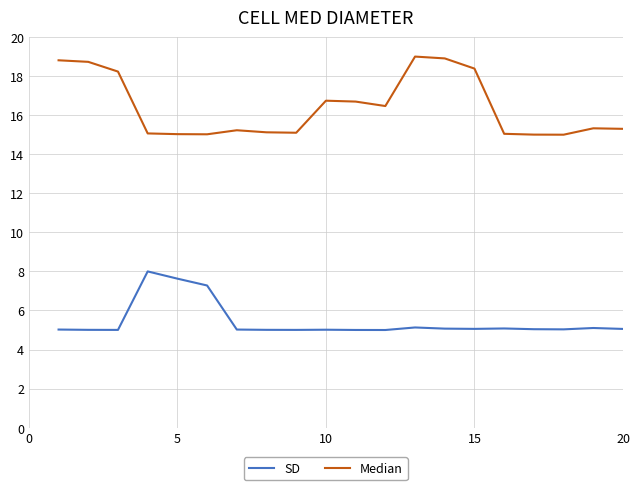

What is the difference between the maximum and minimum values in the SD series?

3.0